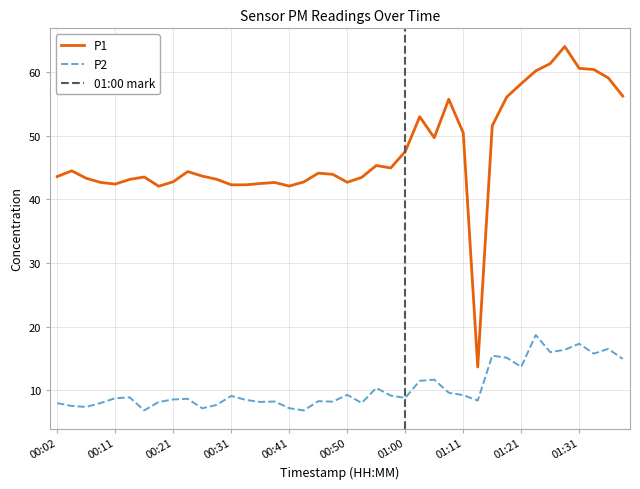

Does the chart display data point markers on the line(s)?

No